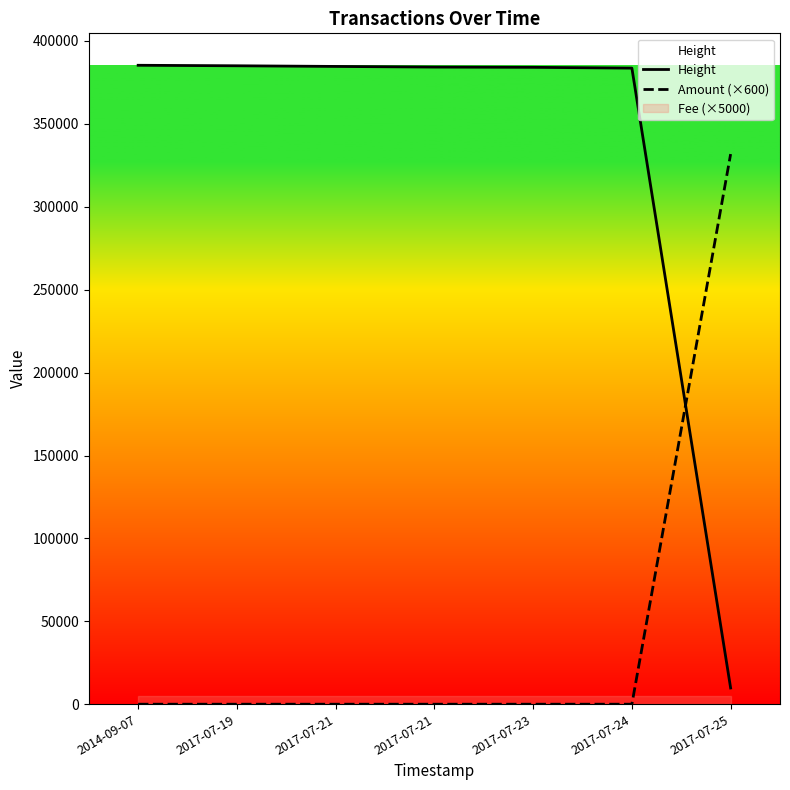

Which label corresponds to the largest value in the chart?

2014-09-07